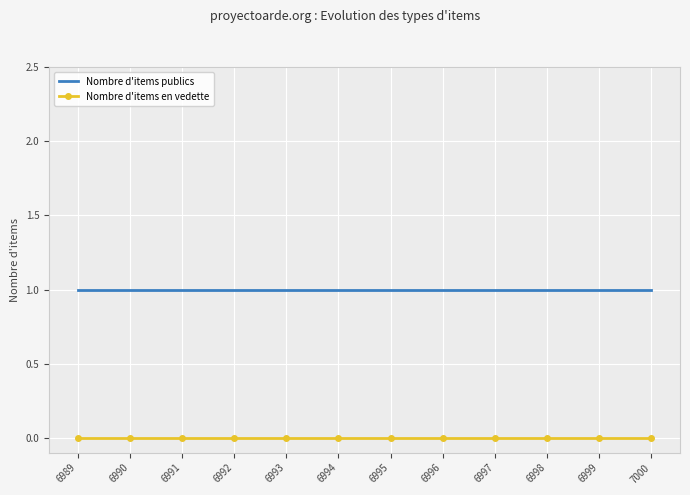

Reading left to right, extract all data points from this chart.

Nombre d'items publics: 6989=1	6990=1	6991=1	6992=1	6993=1	6994=1	6995=1	6996=1	6997=1	6998=1	6999=1	7000=1
Nombre d'items en vedette: 6989=0	6990=0	6991=0	6992=0	6993=0	6994=0	6995=0	6996=0	6997=0	6998=0	6999=0	7000=0